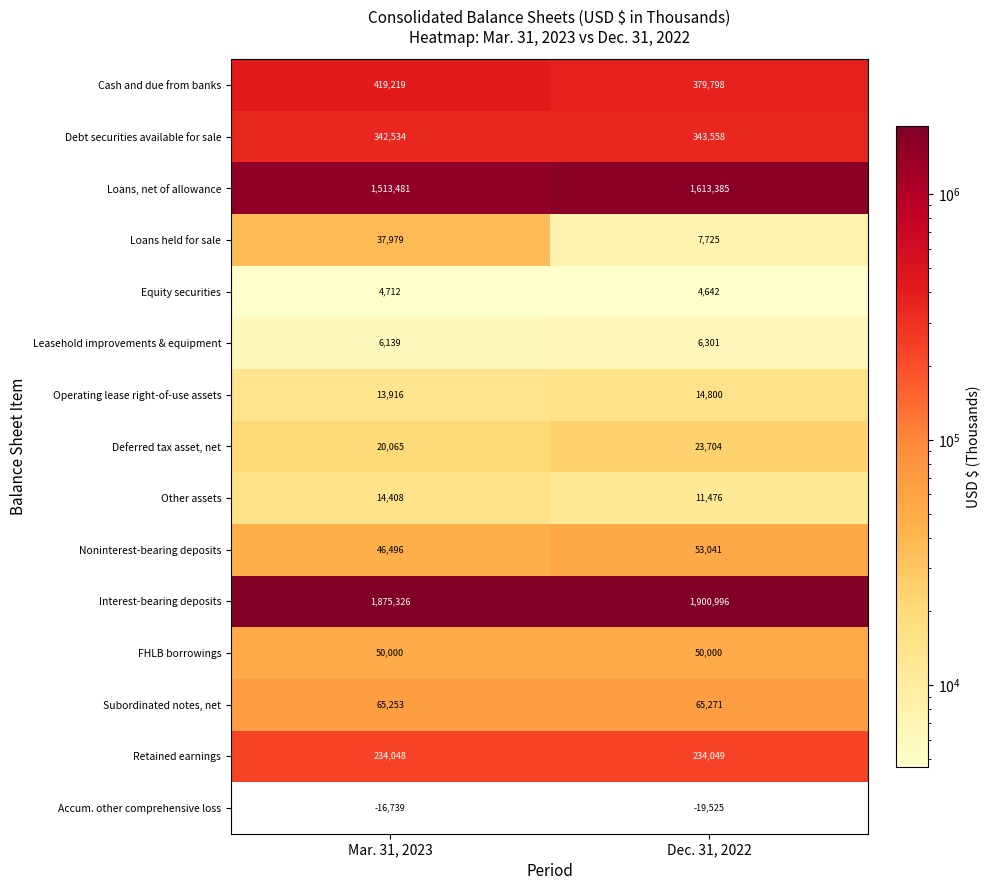

Which has a higher value, Dec. 31, 2022 or Mar. 31, 2023?

Mar. 31, 2023